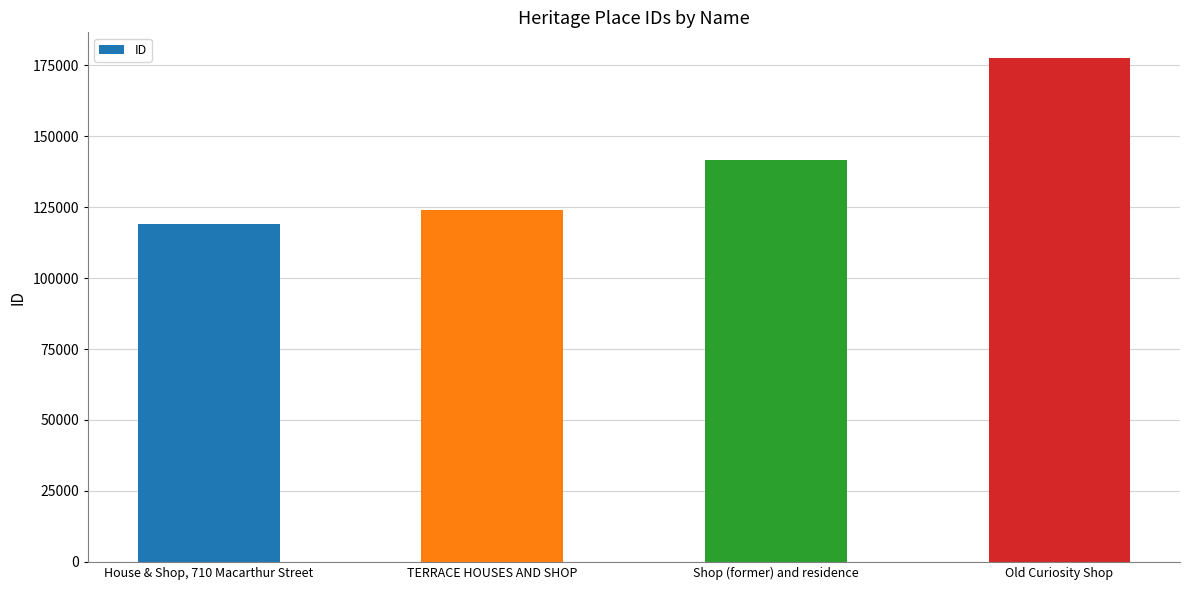

Is it true that the value at Old Curiosity Shop is 177710?

True